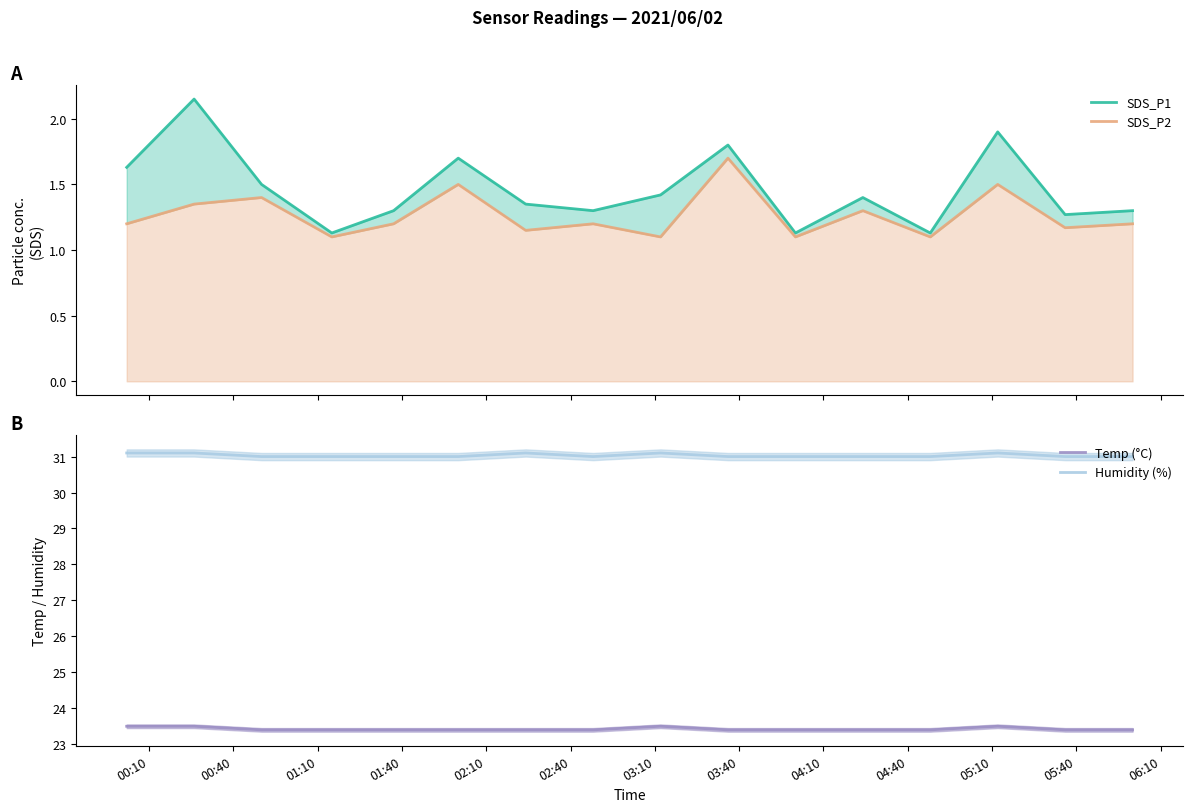

What is the sum of all Humidity (%) values?

496.5